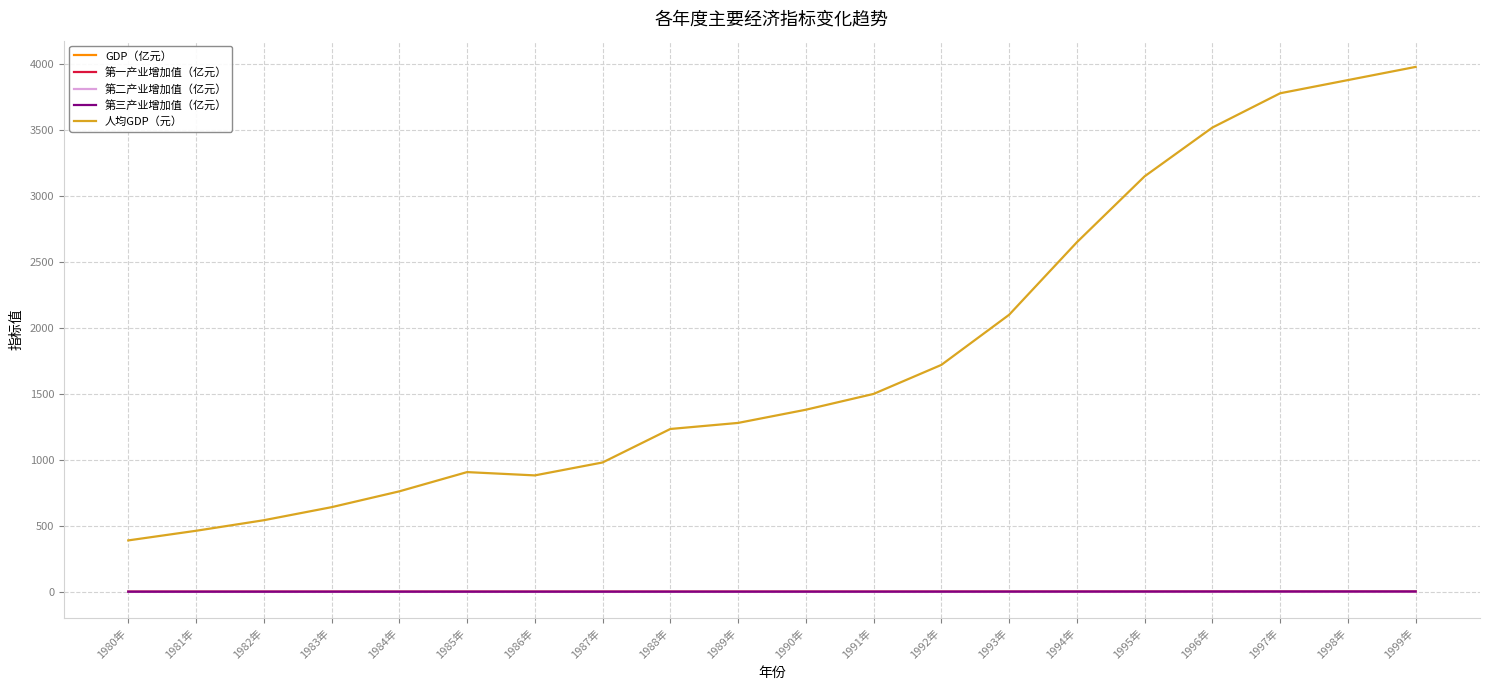

What is the difference between the maximum and minimum values in the 第三产业增加值（亿元） series?

1.6